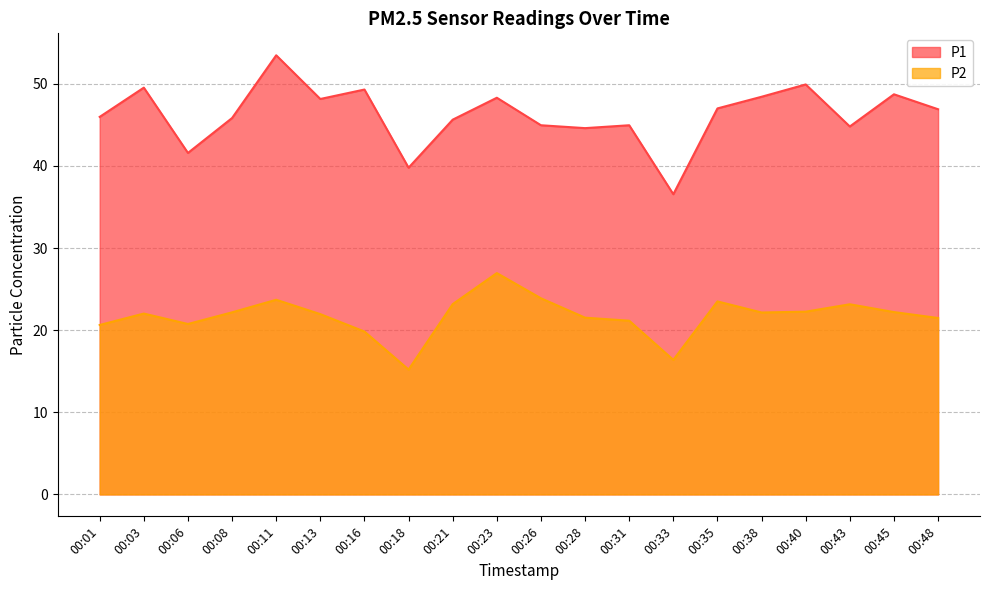

Does the chart display data point markers on the line(s)?

No